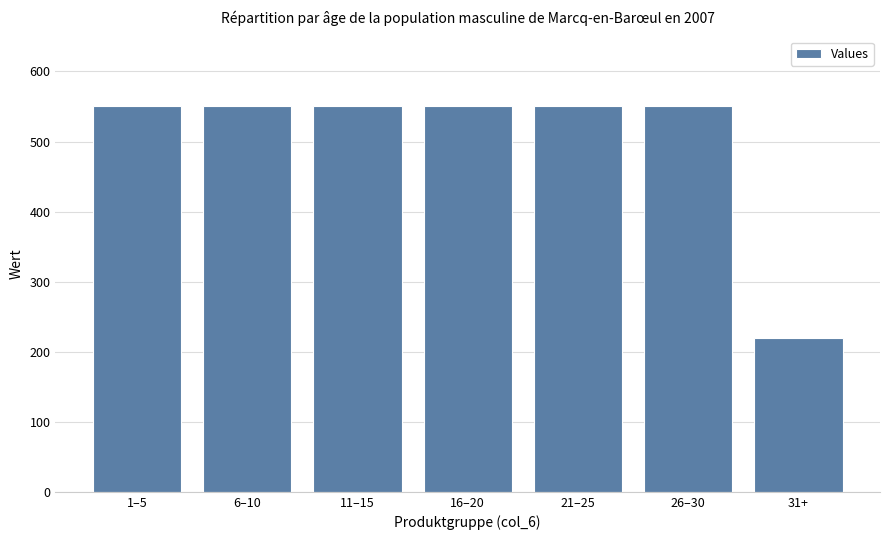

What is the average value?

503